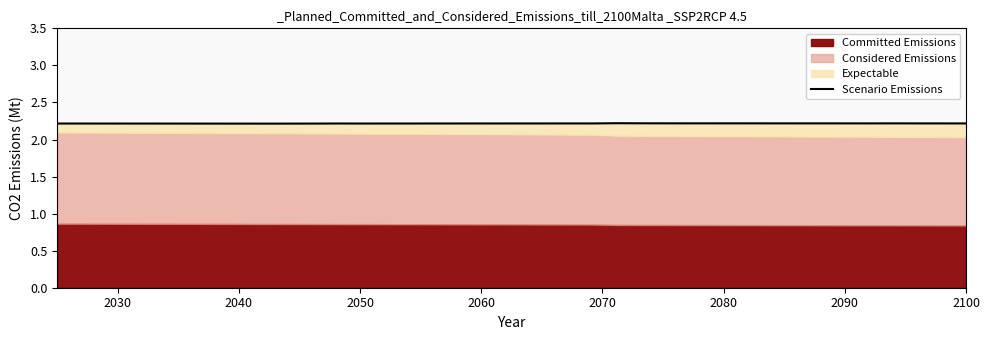

Reading left to right, transcribe all the data shown in this chart.

2.2	2.2	2.2	2.2	2.2	2.2	2.2	2.2	2.2	2.2	2.2	2.2	2.2	2.2	2.2	2.2	2.2	2.2	2.2	2.2	2.2	2.2	2.2	2.2	2.2	2.2	2.2	2.2	2.2	2.2	2.2	2.2	2.2	2.2	2.2	2.2	2.2	2.2	2.2	2.2